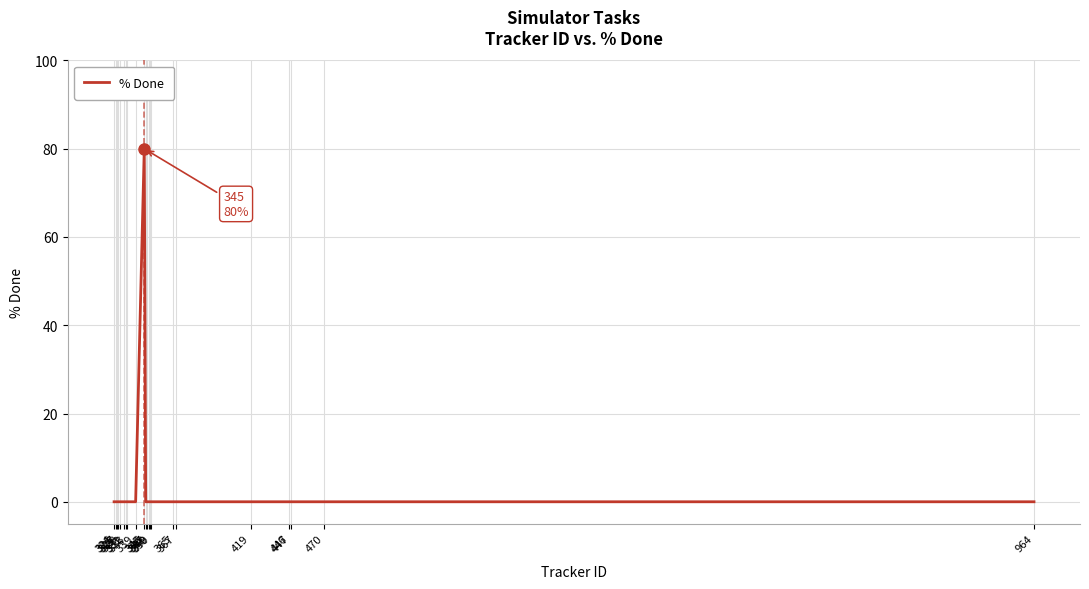

Which category has the highest value across all series?

345